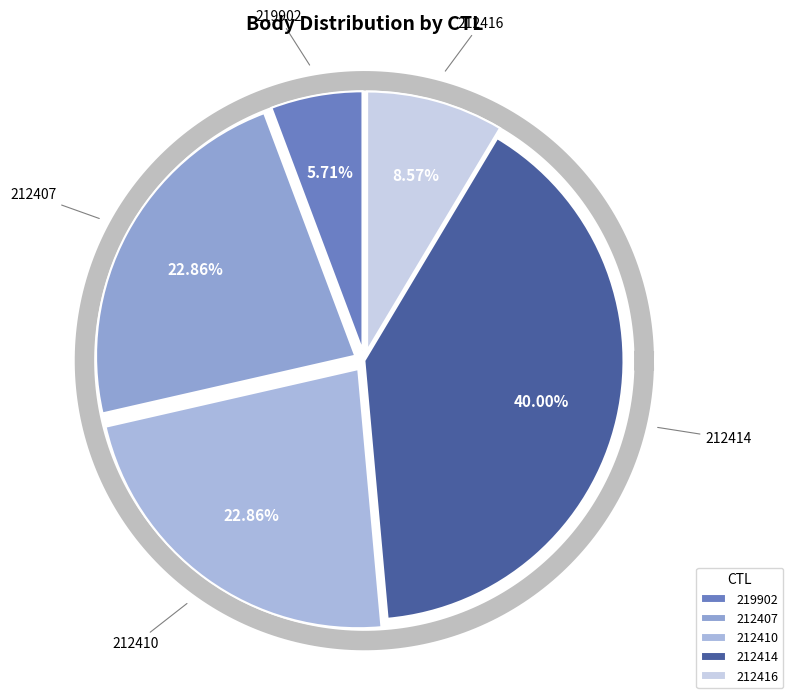

To the nearest percent, what portion does 212407 represent?

23%